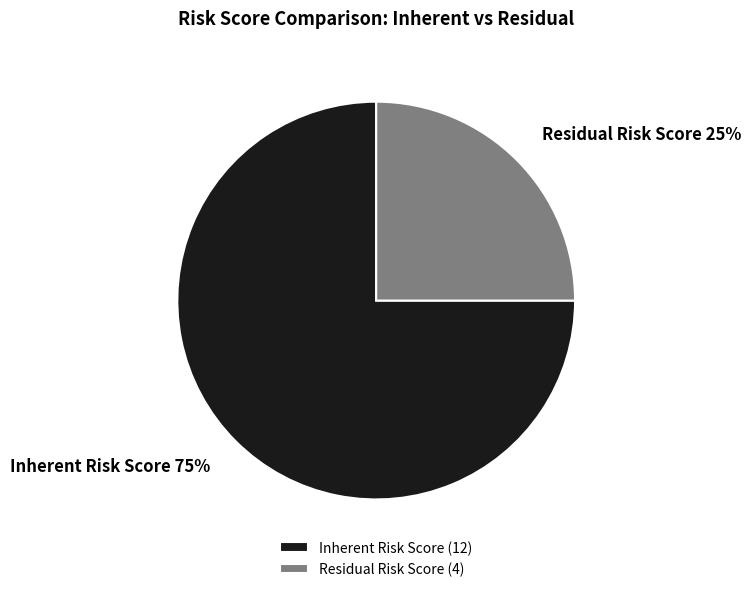

Does Inherent Risk Score (12) account for over 50% of the chart?

Yes